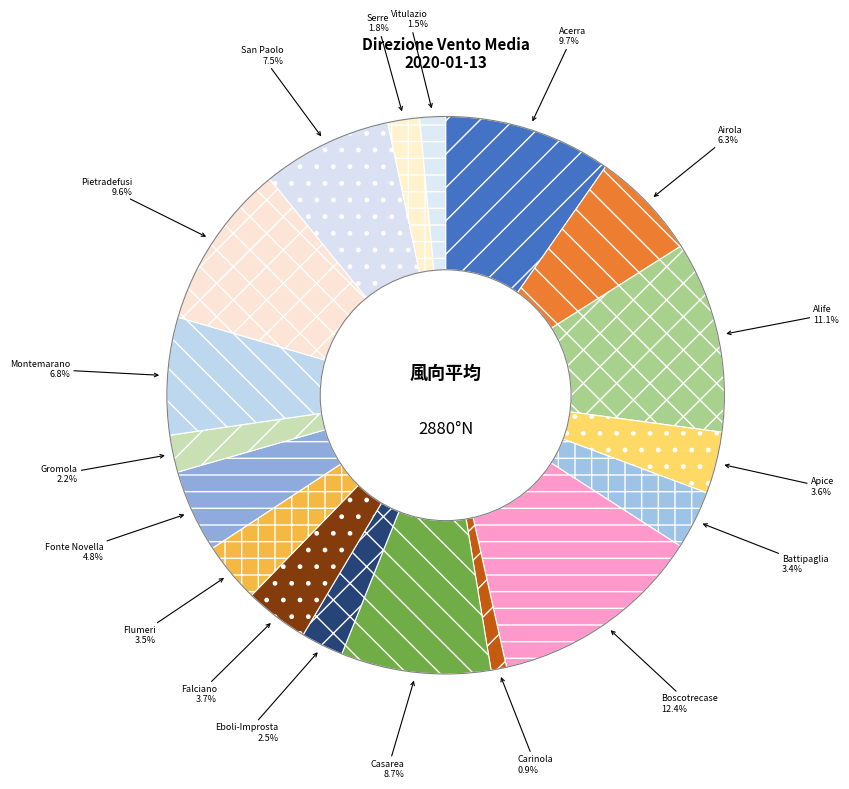

Which slice is the largest?

Boscotrecase